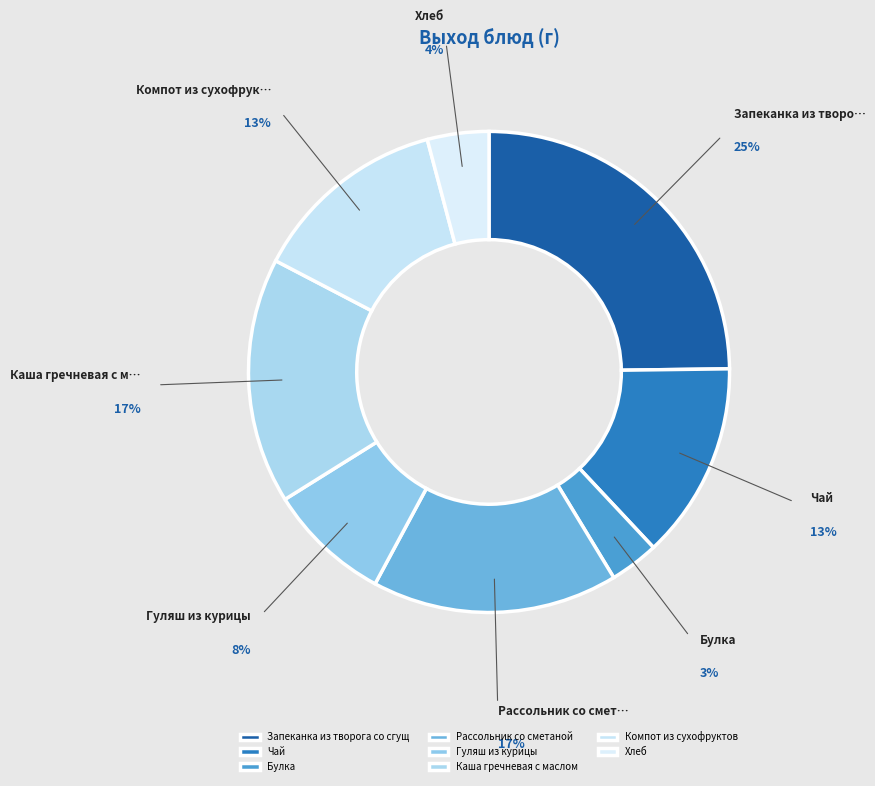

To the nearest percent, what is the difference between the Рассольник со сметаной and Хлеб slice percentages?

12%